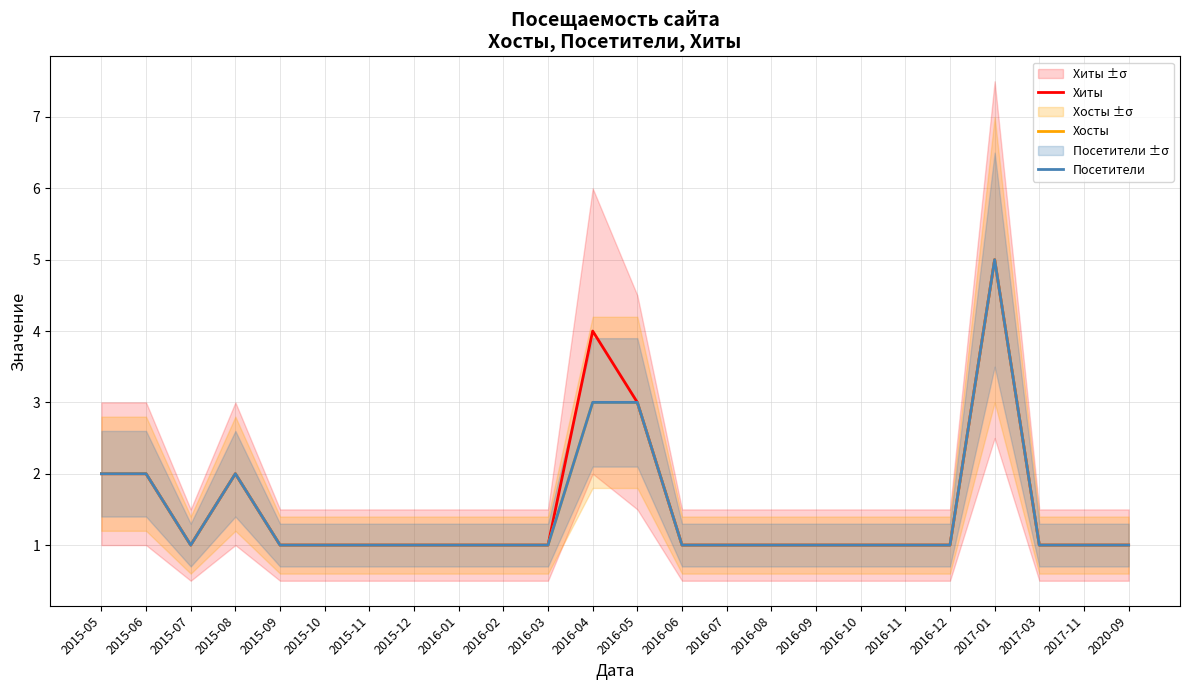

What is the difference between the second highest and second lowest values in the Посетители series?

2